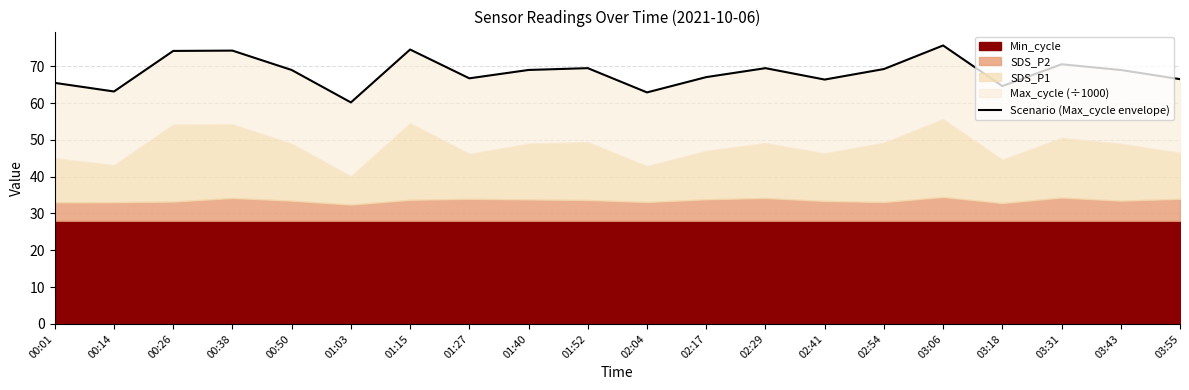

List the labels in order of value, largest first.

03:06, 01:15, 00:38, 00:26, 03:31, 01:52, 02:29, 02:54, 01:40, 00:50, 03:43, 02:17, 01:27, 03:55, 02:41, 00:01, 03:18, 00:14, 02:04, 01:03